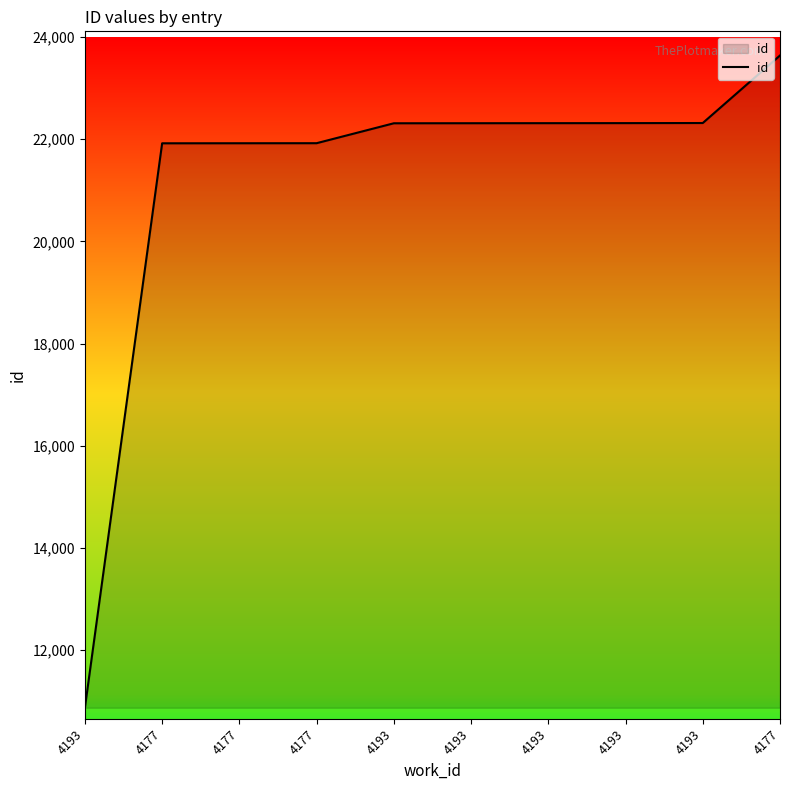

Is this an area chart (filled region under the line)?

Yes